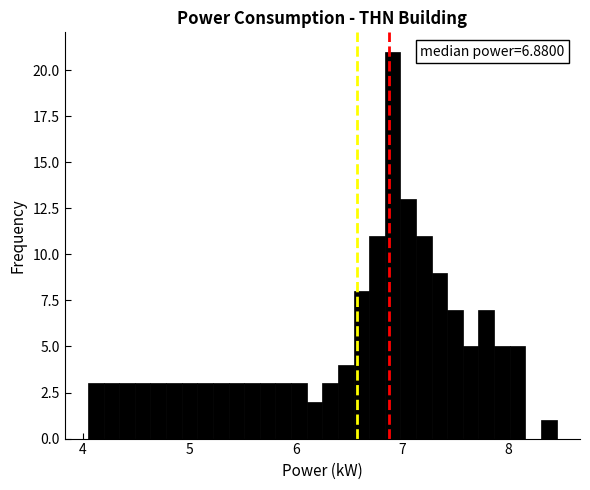

Around what value on the x-axis is the tallest bar? Give the approximate position of its centre, as read against the axis.

6.9